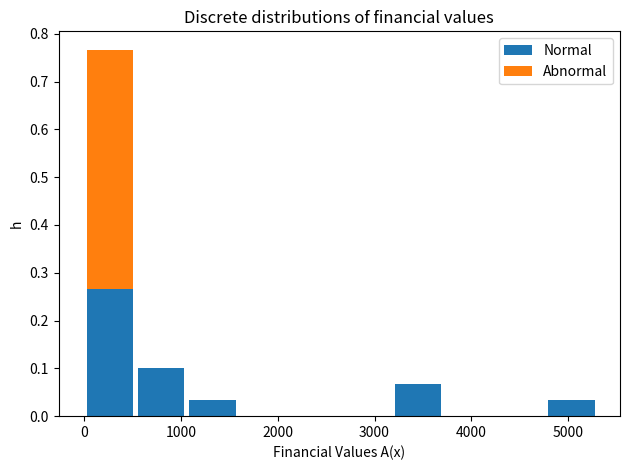

Reading left to right, list every stacked bar in this chart as the range it spans on the x-axis followed by its total height. Neither the bar edges nor the heights are printed on the chart, so give them approximately, as read against the axes.

0 to 500: 0.77
500 to 1100: 0.10
1100 to 1600: 0.03
1600 to 2100: 0
2100 to 2700: 0
2700 to 3200: 0
3200 to 3700: 0.07
3700 to 4200: 0
4200 to 4800: 0
4800 to 5300: 0.03